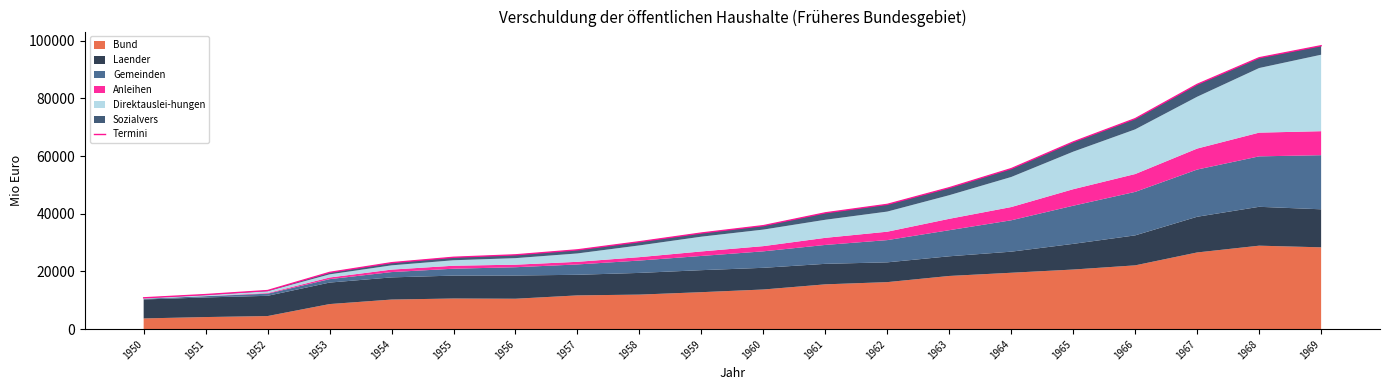

What is the value of the 16th point from the left?

64876.8